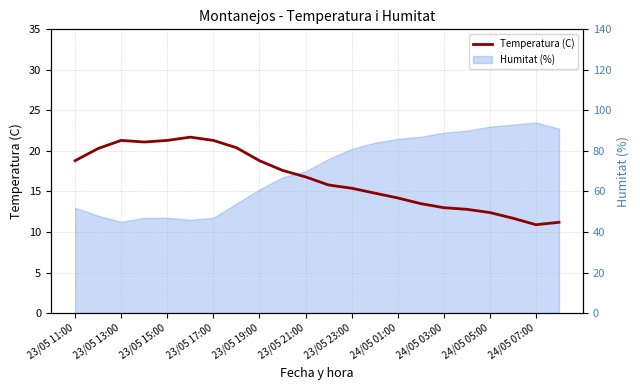

Which has a higher value, 23/05 13:00 or 15?

23/05 13:00